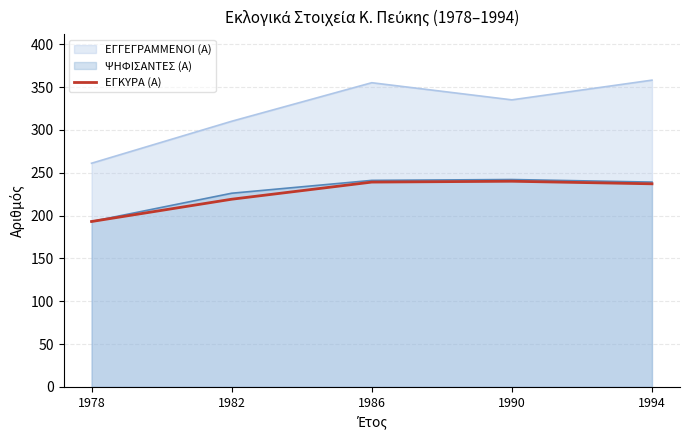

Is it true that ΕΓΓΕΓΡΑΜΜΕΝΟΙ (Α) equals 153 at 1978?

False